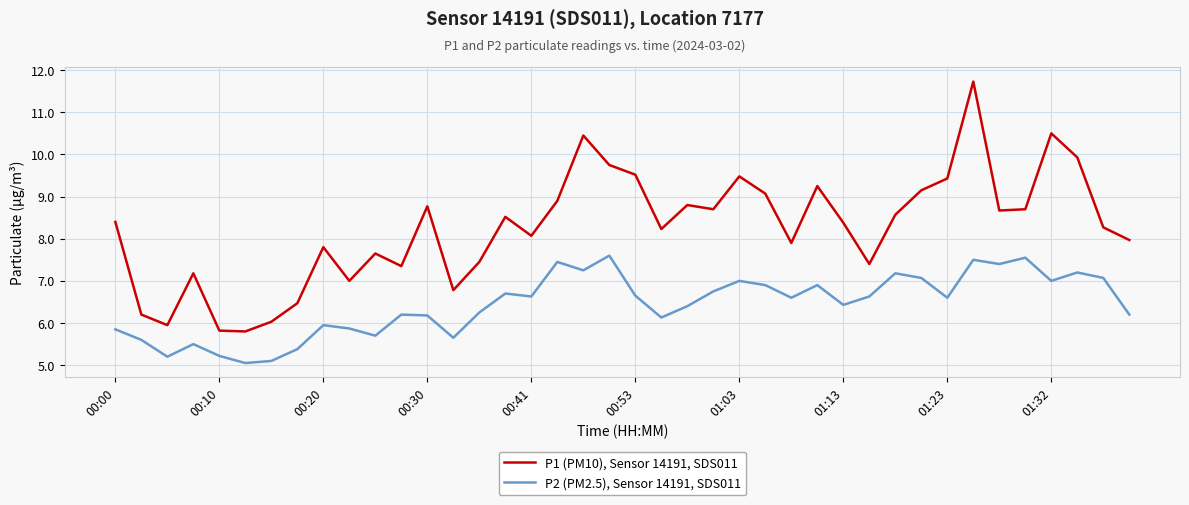

What is the maximum value for P1 (PM10), Sensor 14191, SDS011?

11.7